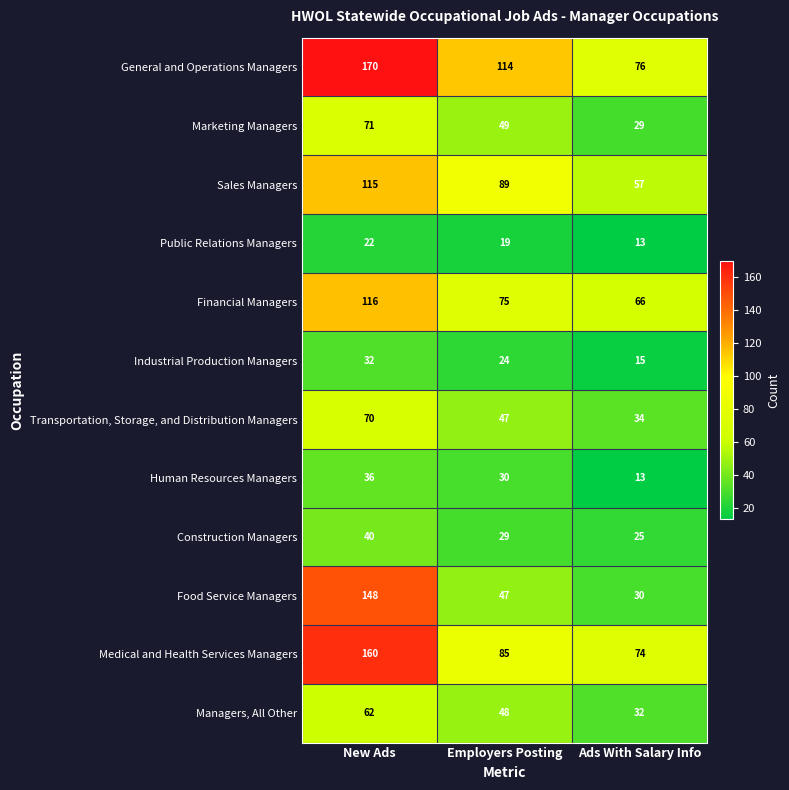

Which category has the lowest value across all series?

Ads With Salary Info